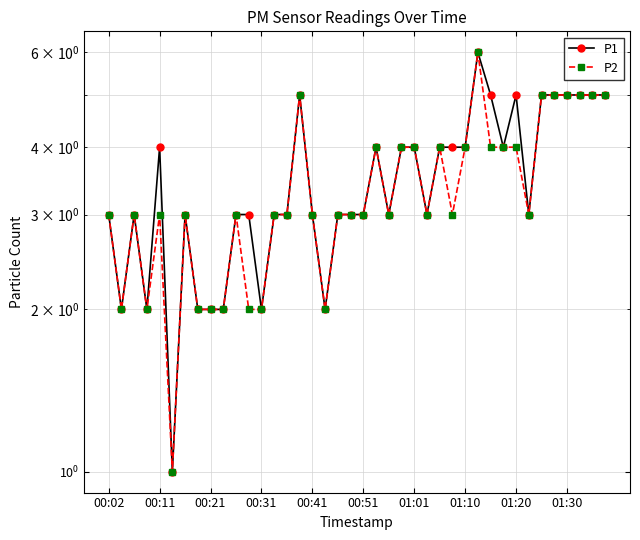

What position from the left is 26?

27